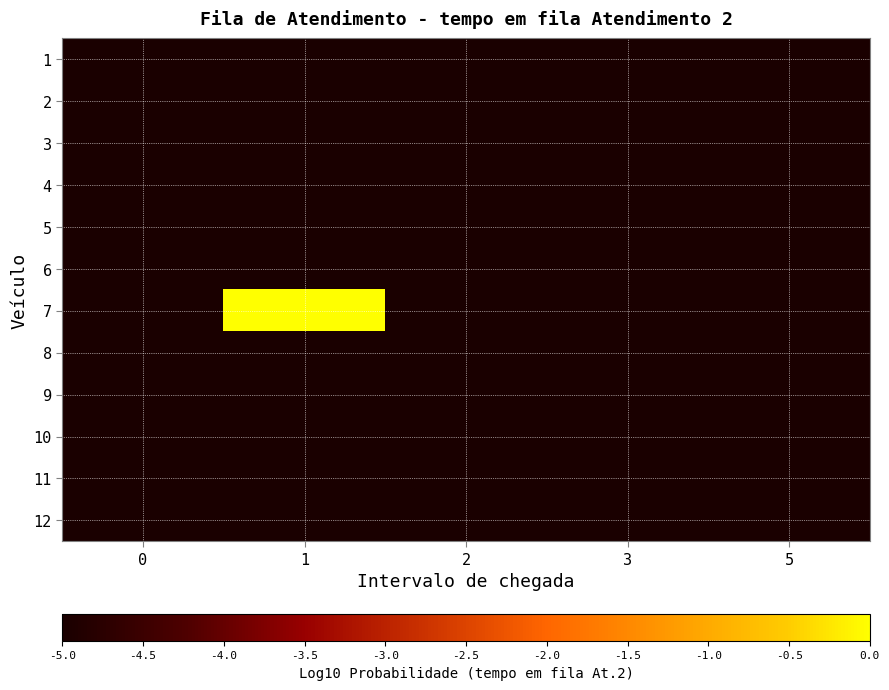

At 1, list the series in order from largest to smallest.

7, 1, 2, 3, 4, 5, 6, 8, 9, 10, 11, 12